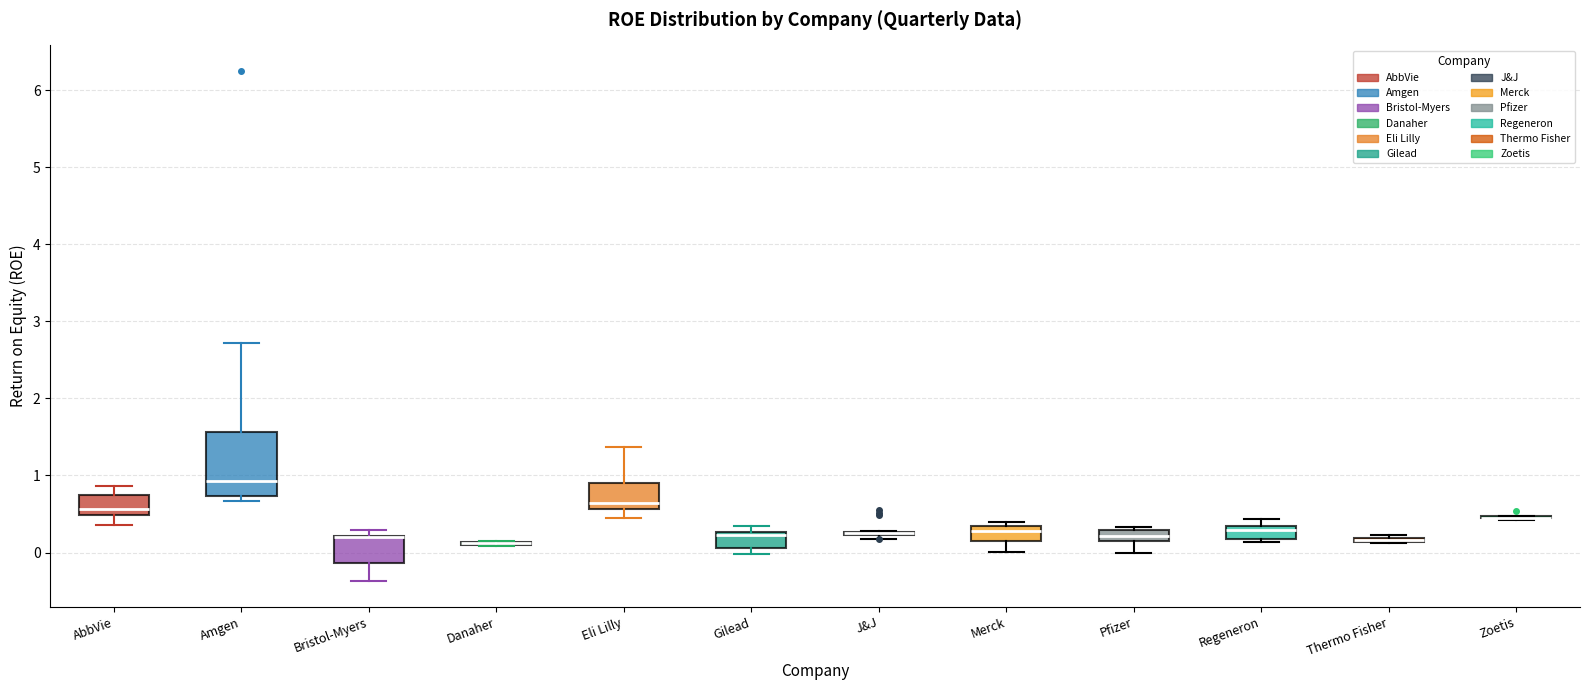

Where is the lower edge of the box for Regeneron on the y-axis? The values are not printed on the chart, so give them approximately, as read against the axis.

0.2